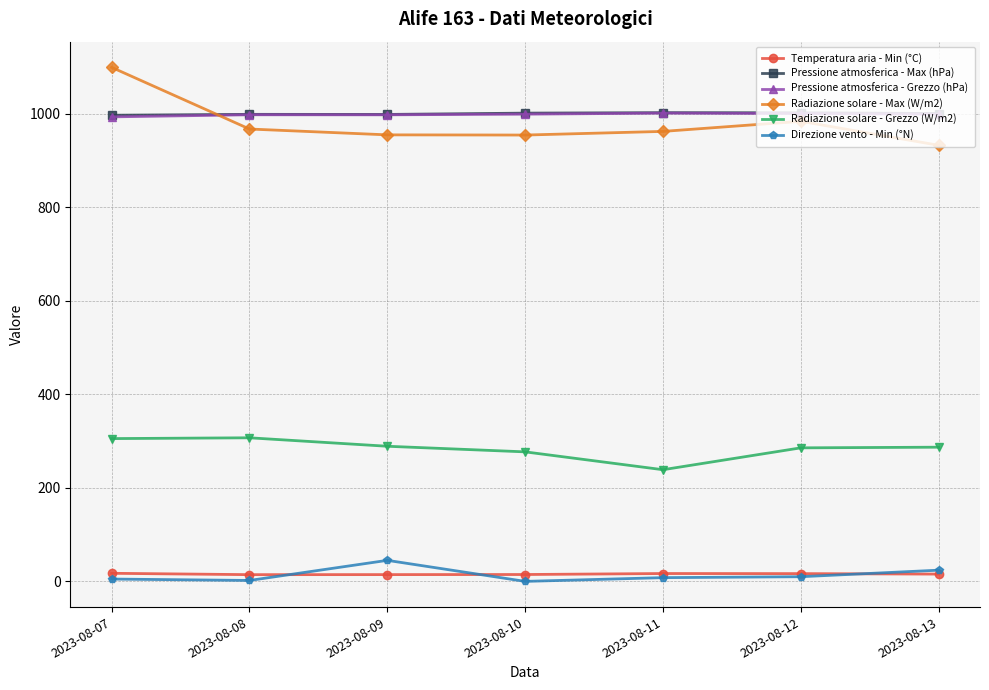

Is the value of Radiazione solare - Grezzo (W/m2) at 2023-08-09 greater than the value of Pressione atmosferica - Grezzo (hPa) at 2023-08-07?

No